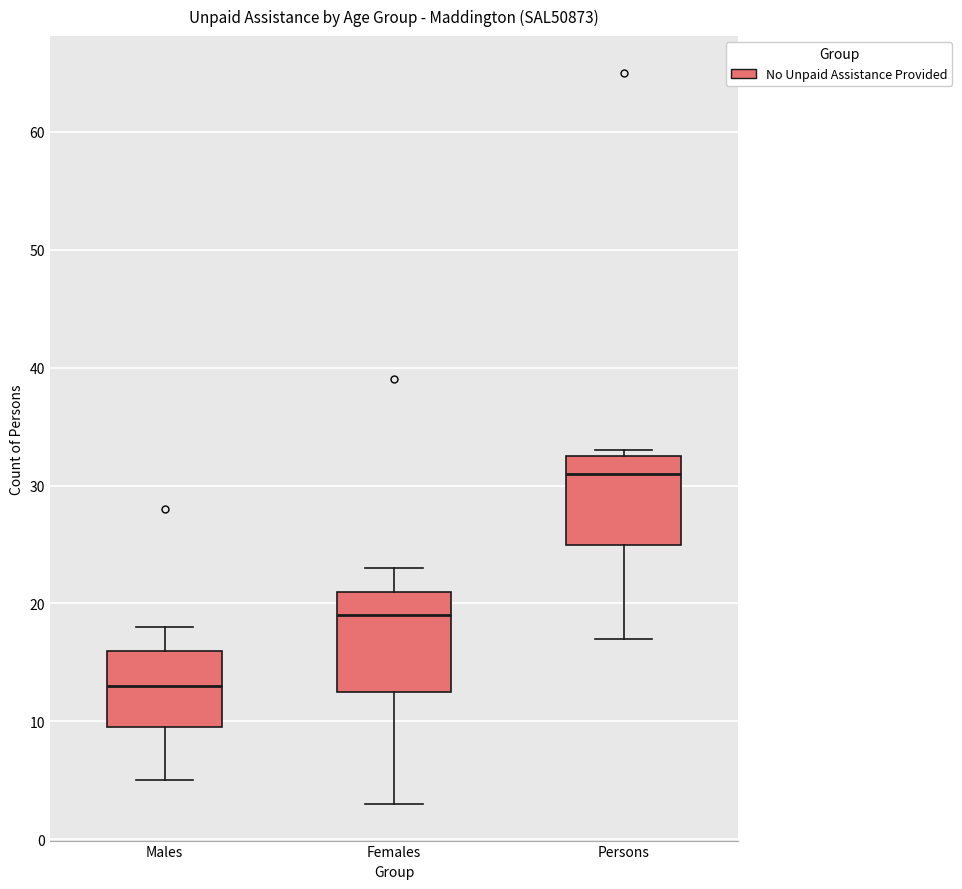

Where does the lower whisker of the box for Females end on the y-axis? The values are not printed on the chart, so give them approximately, as read against the axis.

3